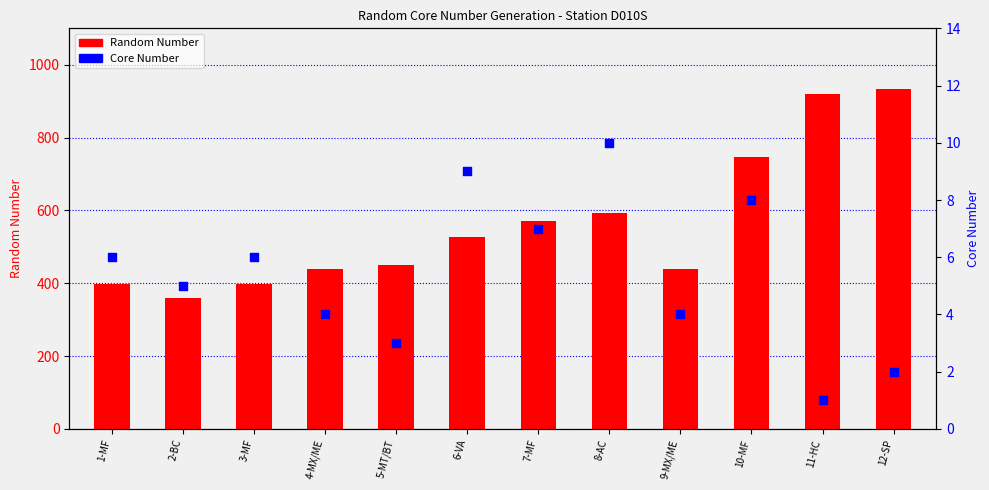

What are all the series names shown in the legend?

Random Number, Core Number